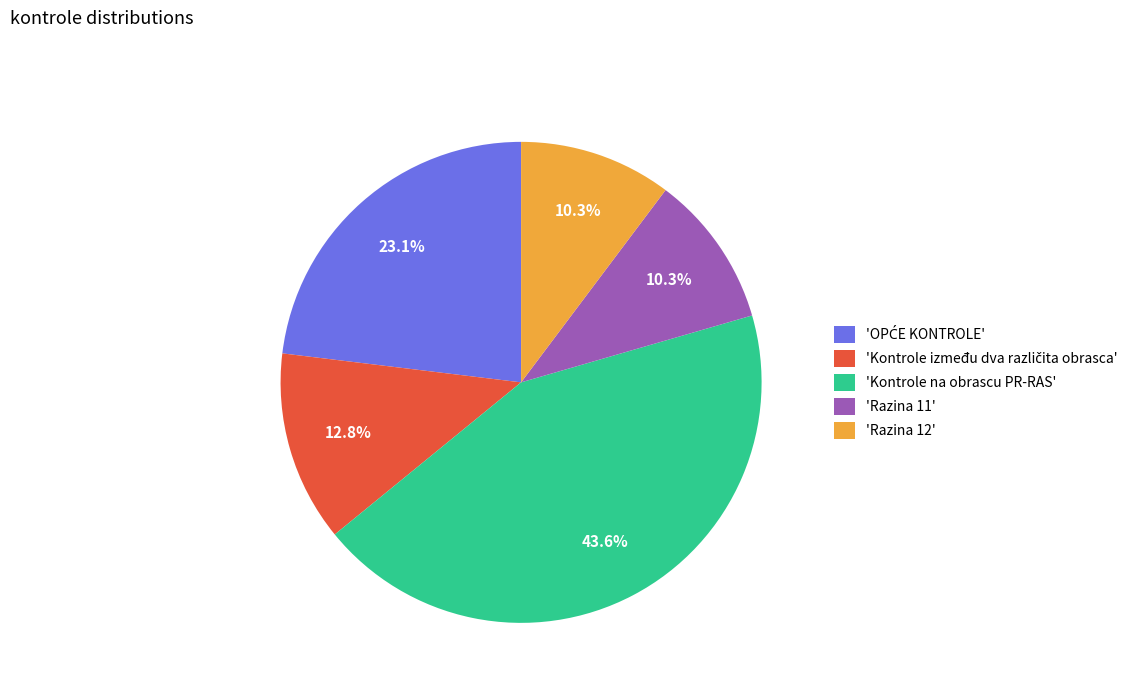

Does any single category account for the majority?

No